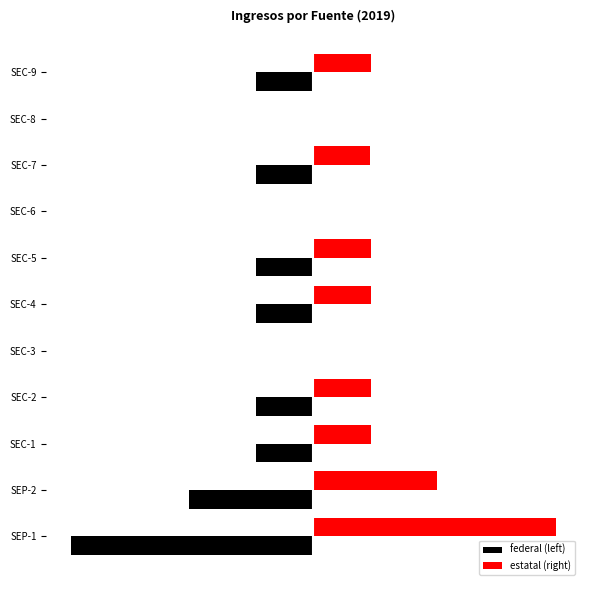

What is the smallest value displayed?

-4162759.0